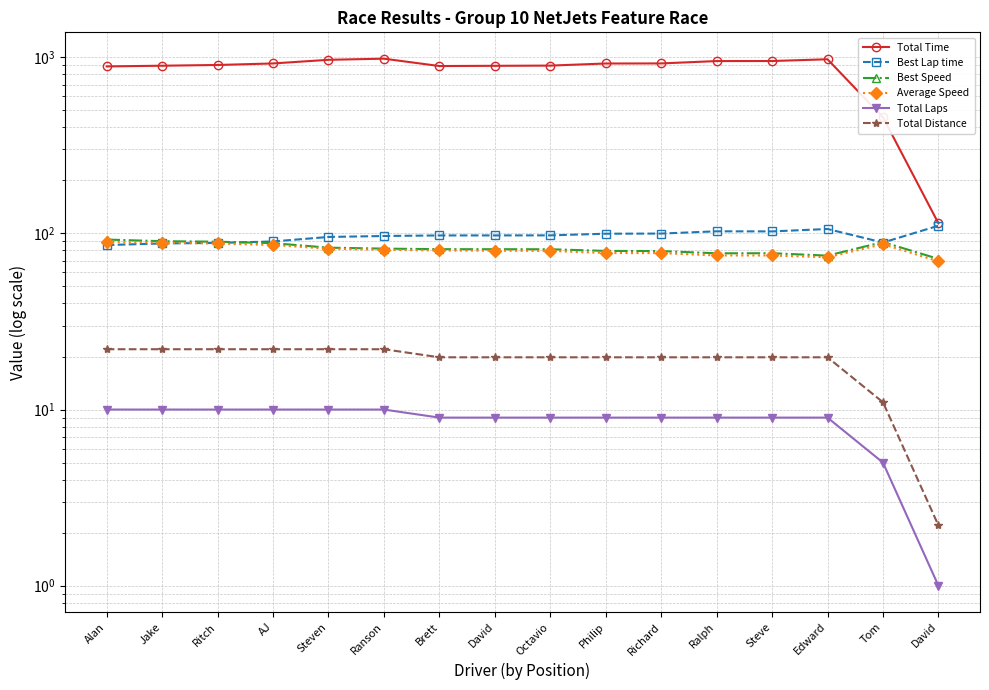

How many data points in Best Speed are less than 81?

6